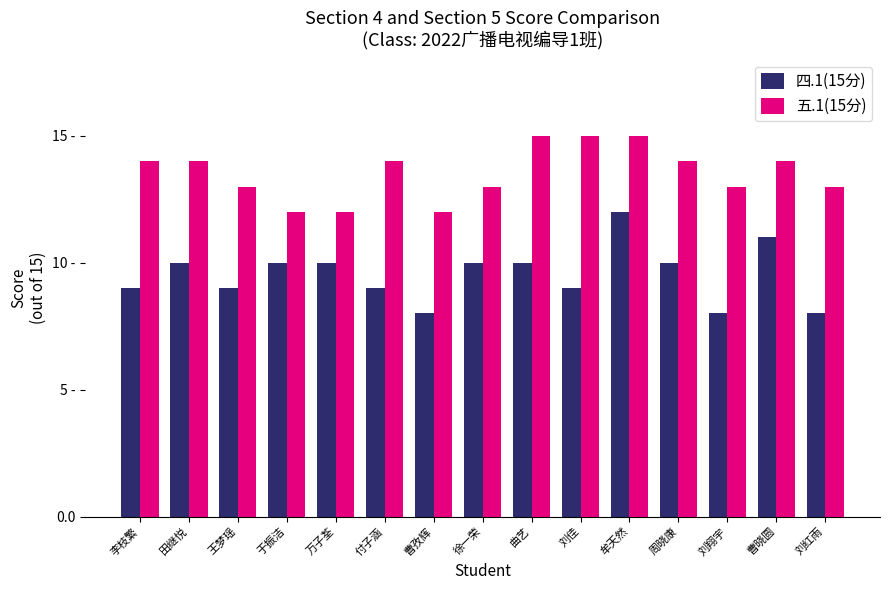

What are all the series names shown in the legend?

四.1(15分), 五.1(15分)